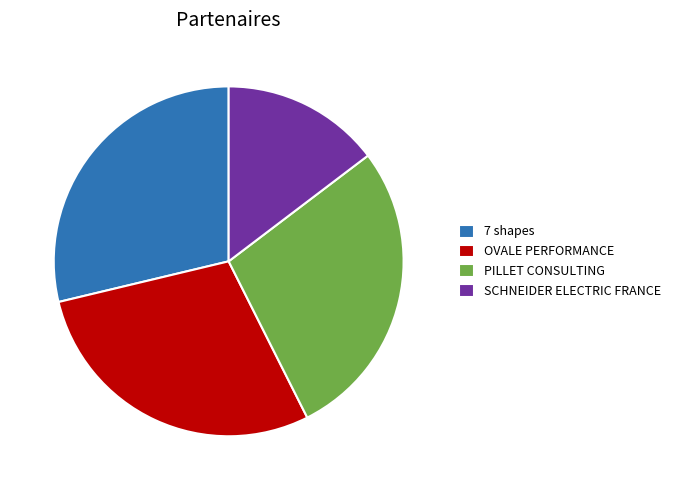

Do SCHNEIDER ELECTRIC FRANCE and PILLET CONSULTING together represent more than half of the pie?

No